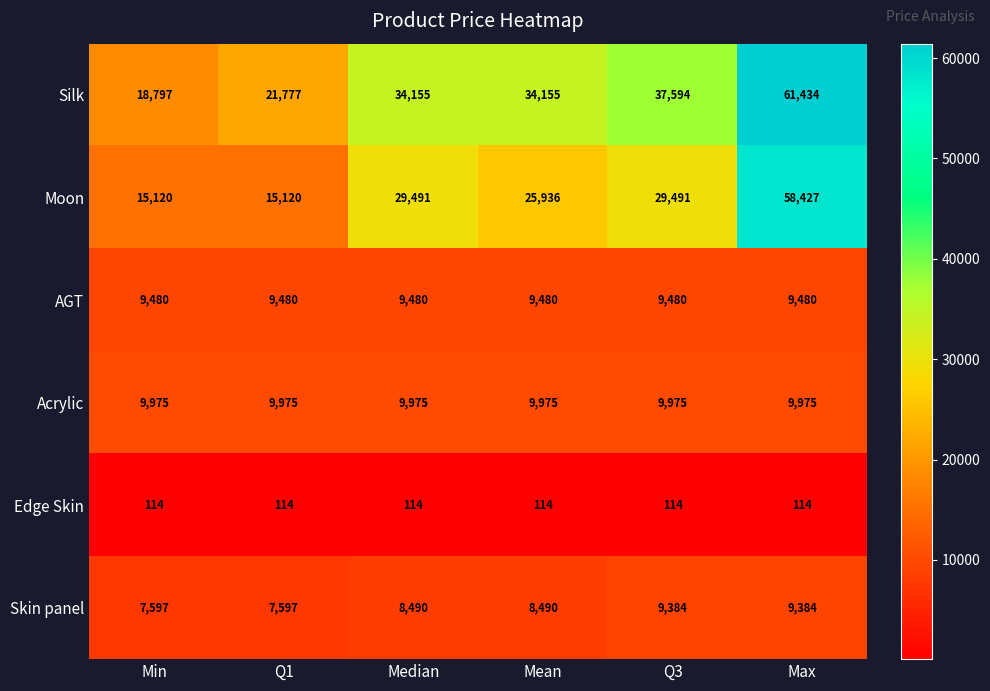

Rank the series at Mean from highest to lowest value.

Silk, Moon, Acrylic, AGT, Skin panel, Edge Skin